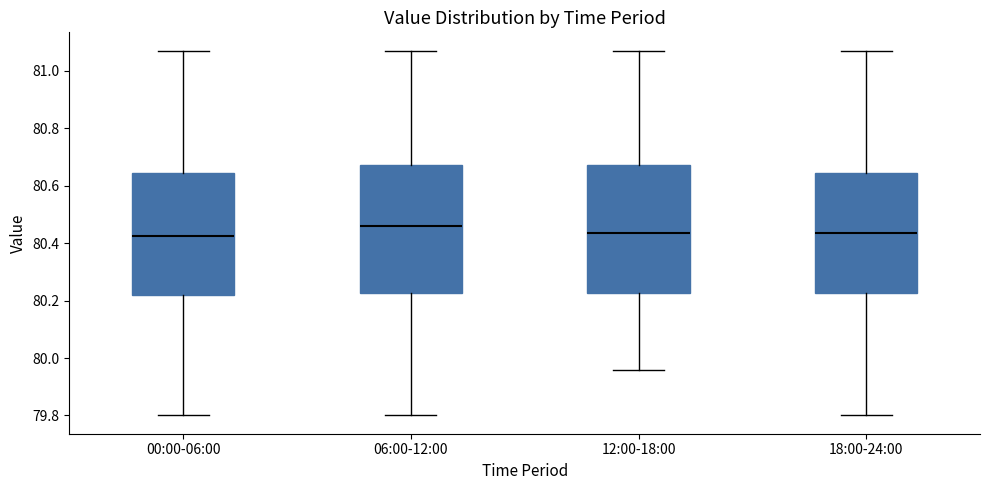

Which box has the highest median line?

06:00-12:00